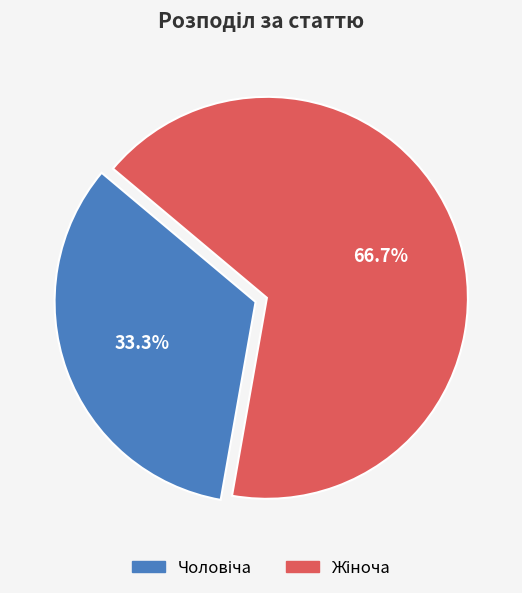

To the nearest percent, what is the average slice percentage?

50%